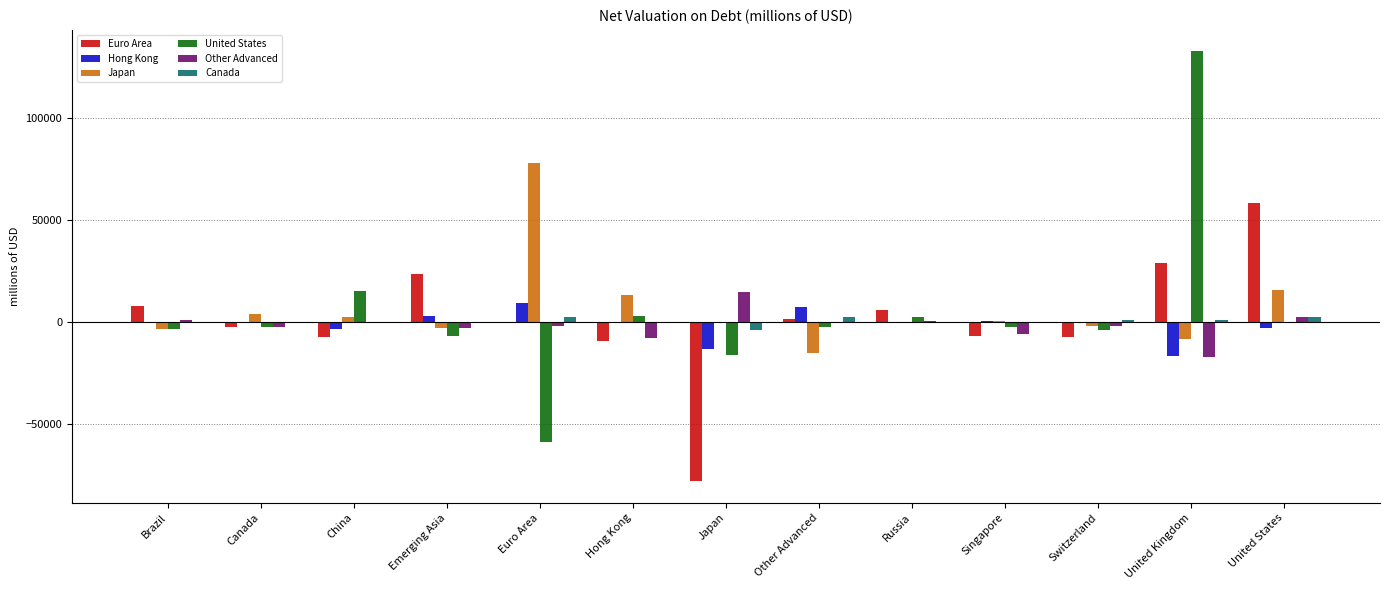

Which series changed the most between Hong Kong and Japan?

Euro Area